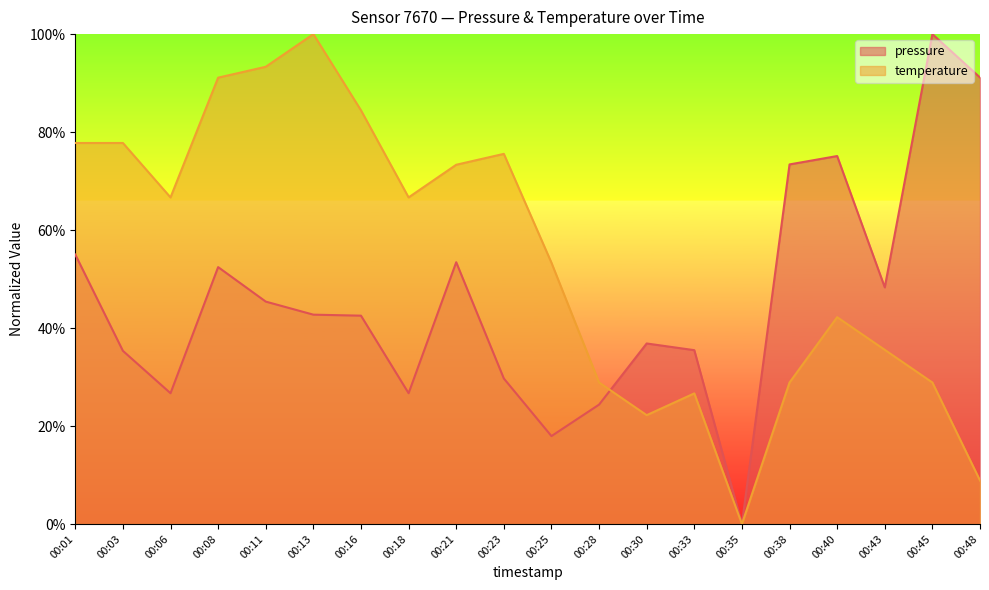

Is the value of temperature at 00:11 greater than the value of pressure at 00:23?

Yes